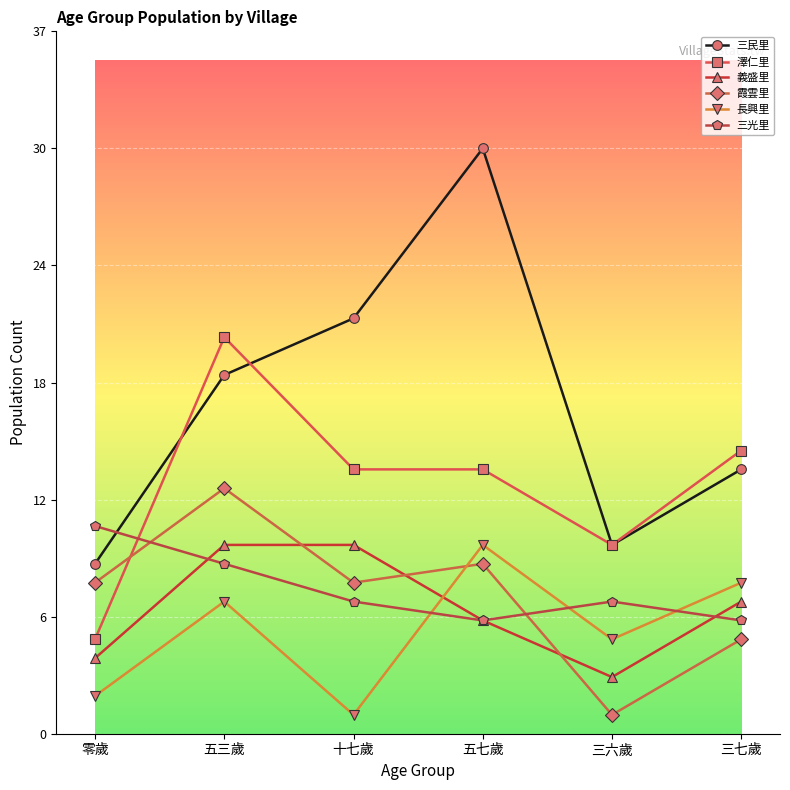

Where is 霞雲里 nearest to the value 7?

零歲